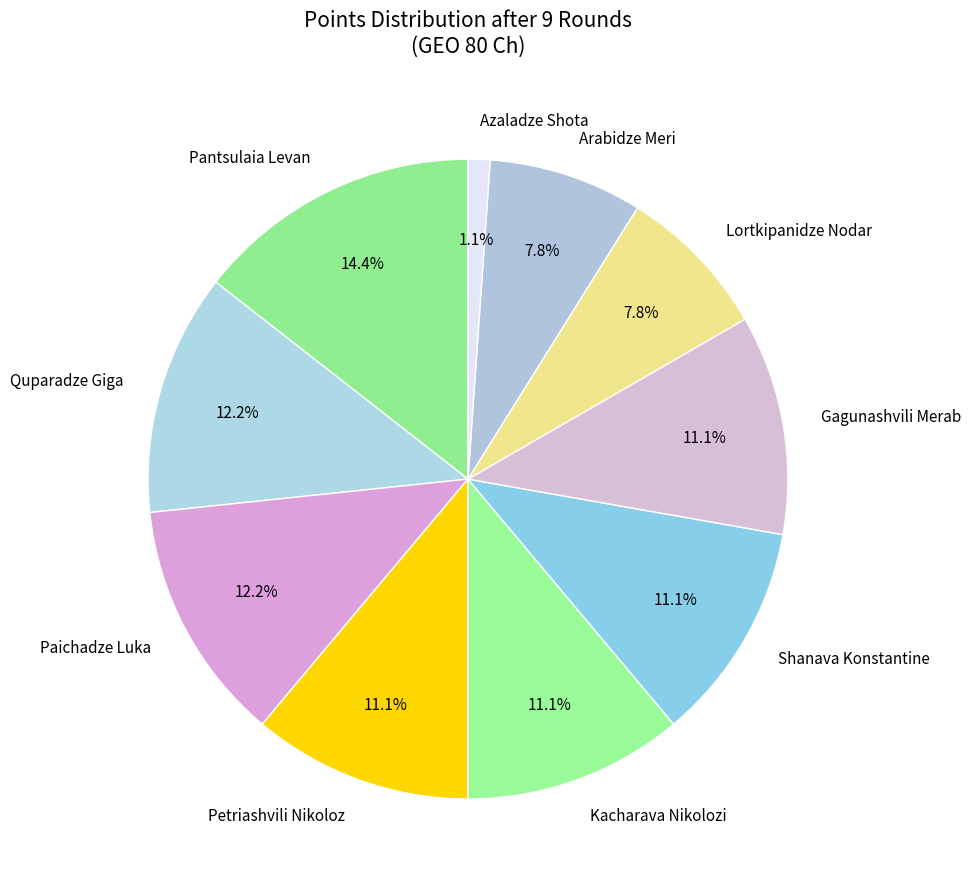

Combined, do Paichadze Luka and Gagunashvili Merab account for over 50%?

No